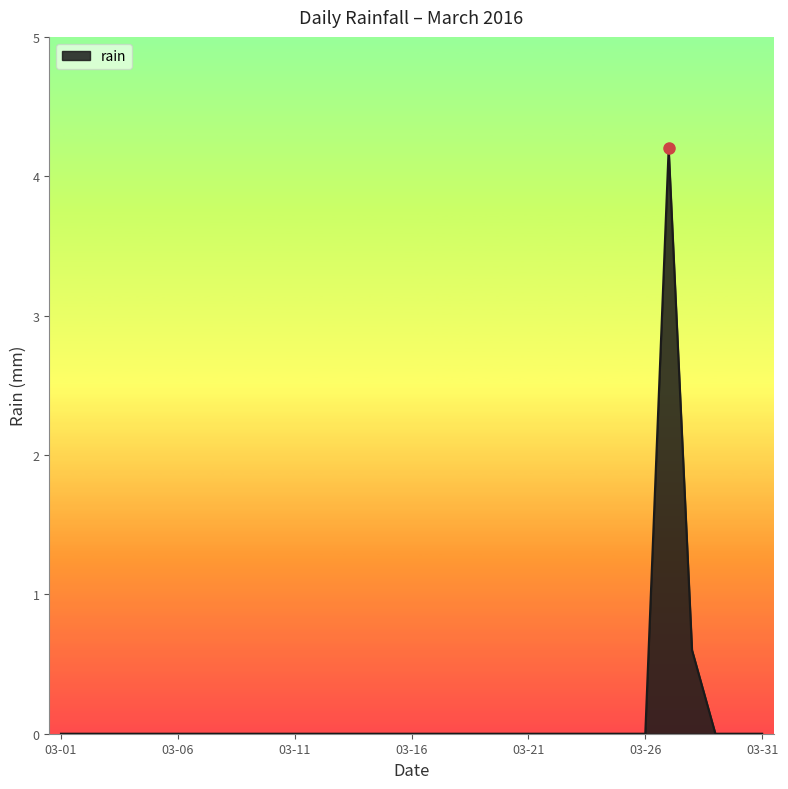

How many lines are shown in the chart?

1